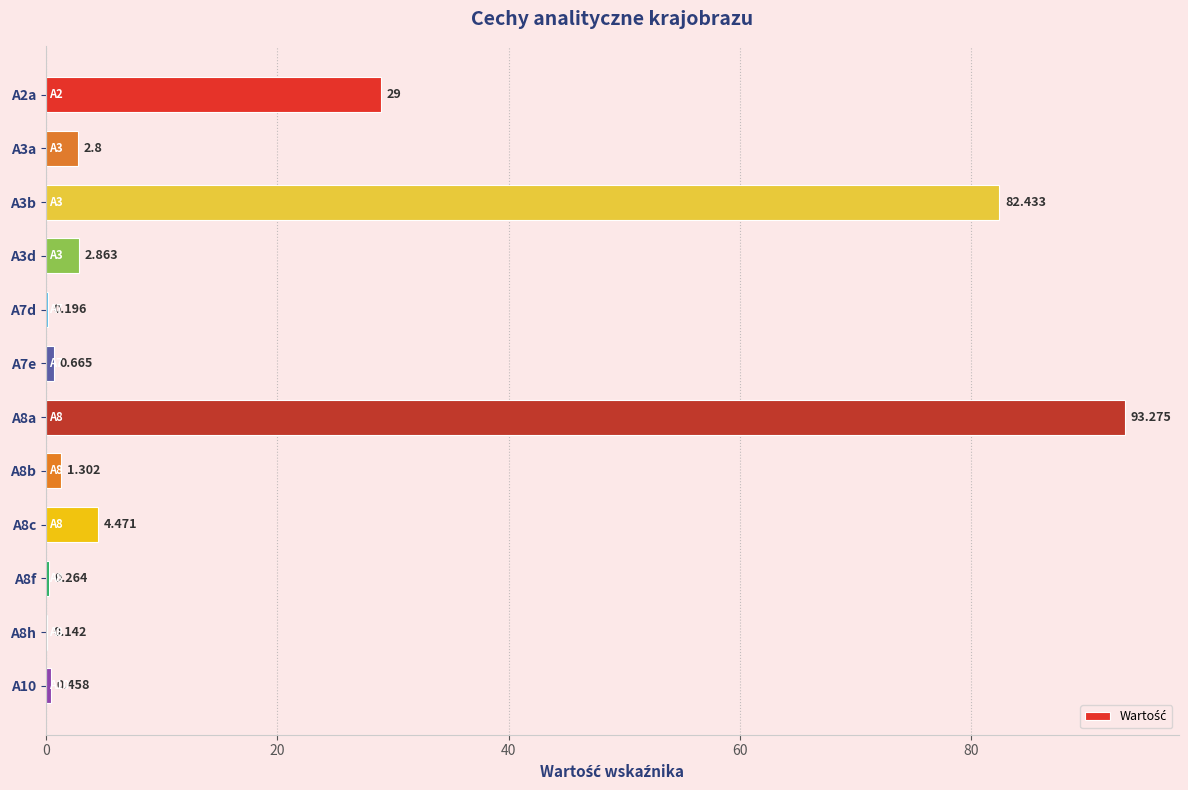

How many series are shown in this chart?

1